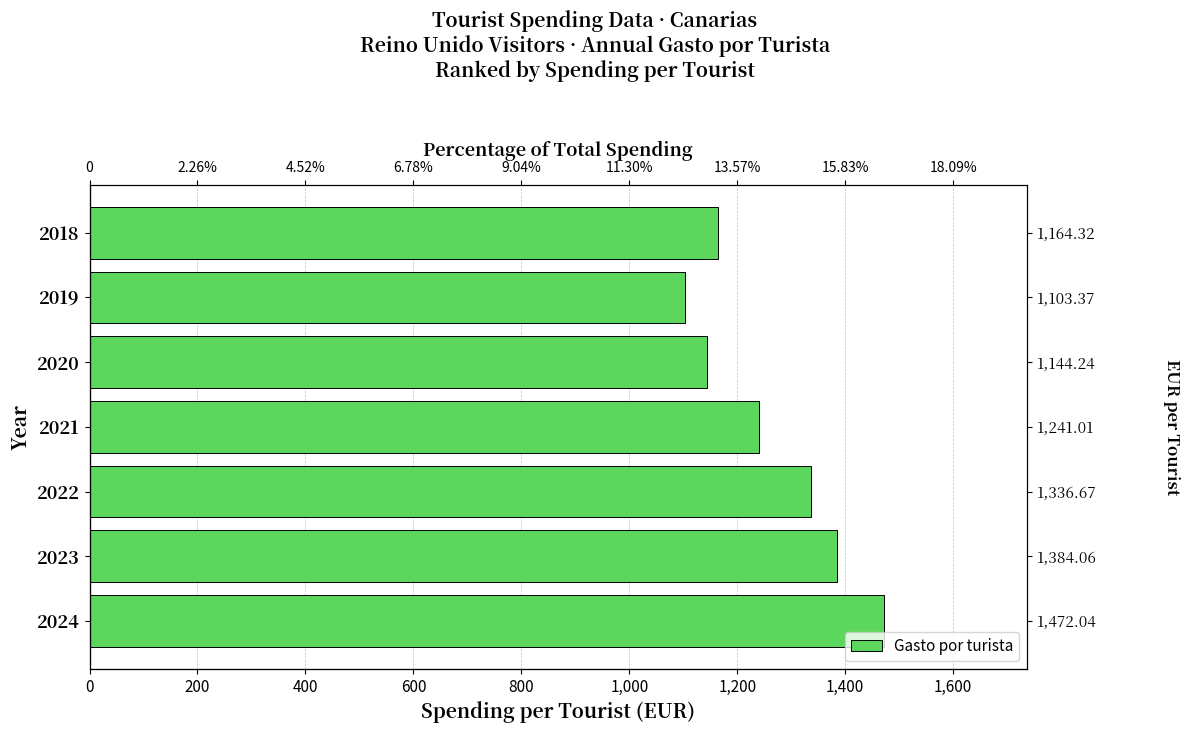

How many series are shown in this chart?

1